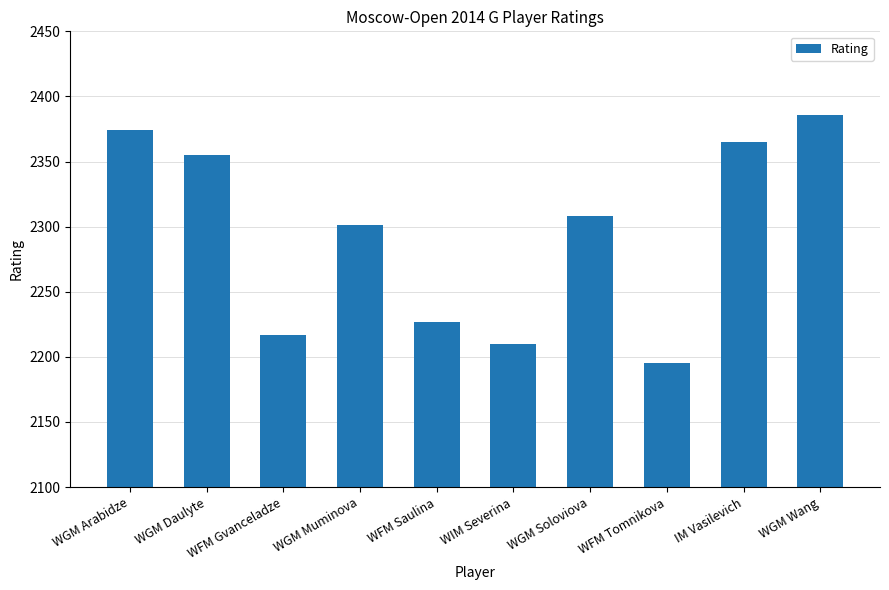

Approximately how many times larger is the value at WFM Gvanceladze compared to WGM Arabidze?

0.9